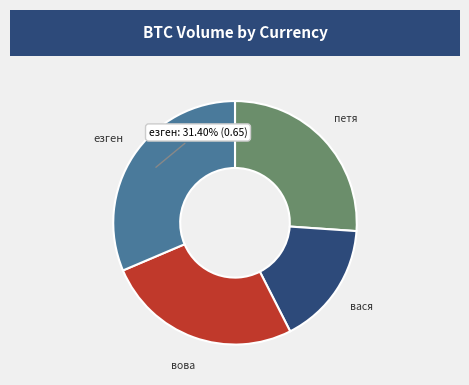

To the nearest percent, what percentage of the pie is езген?

31%